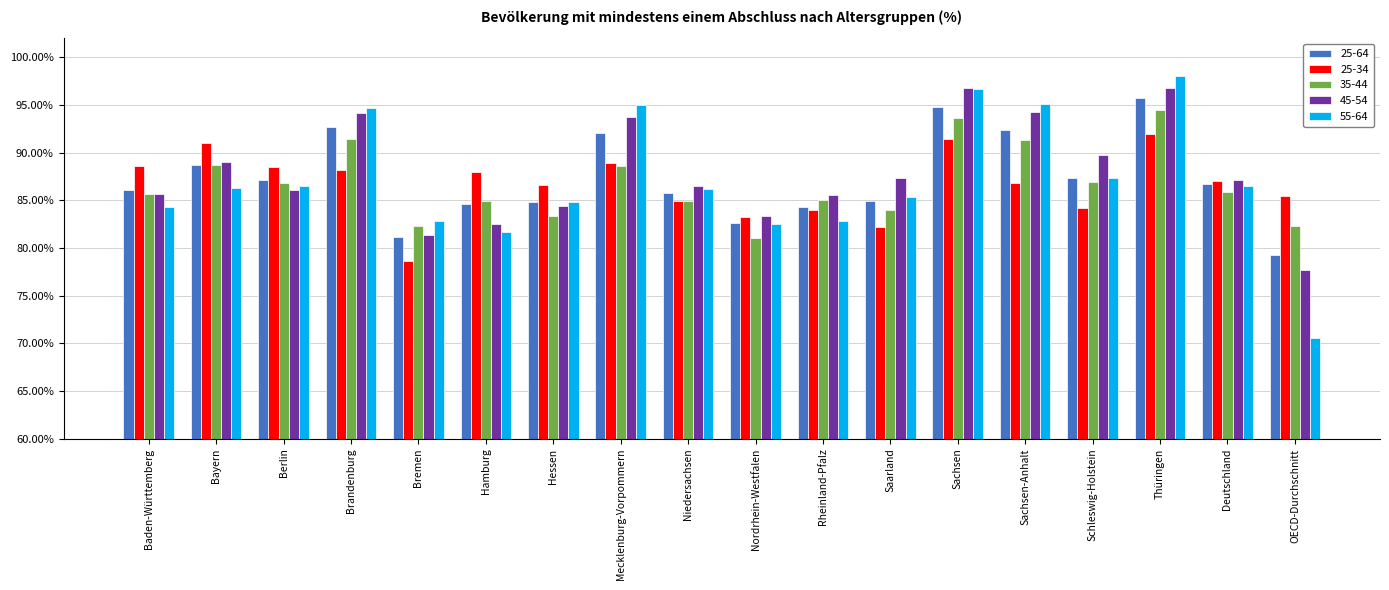

List the series in order of their peak value, lowest first.

25-34, 35-44, 25-64, 45-54, 55-64